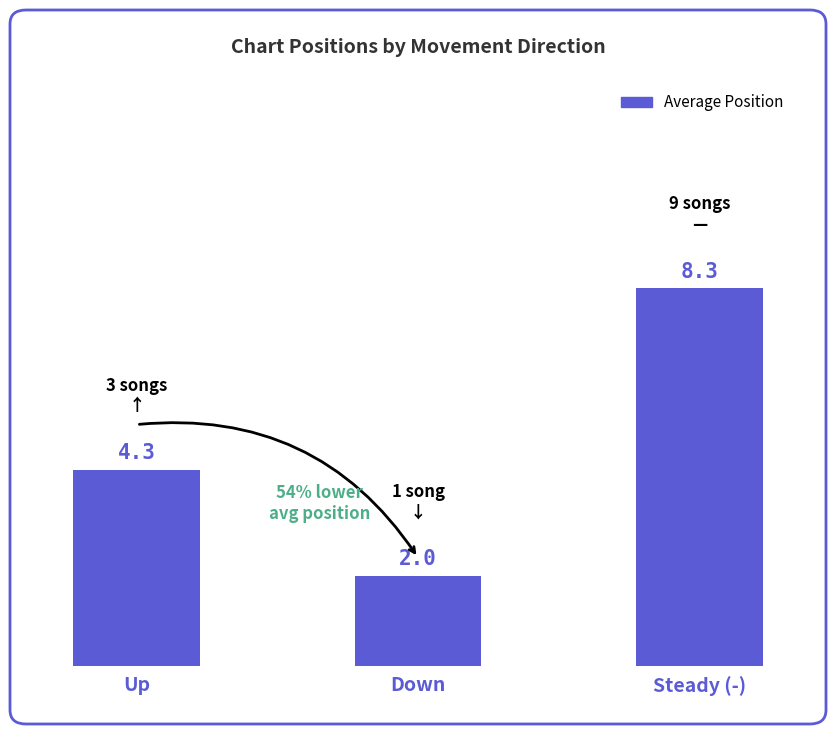

The chart shows a value of 2.0 at Down. True or false?

True